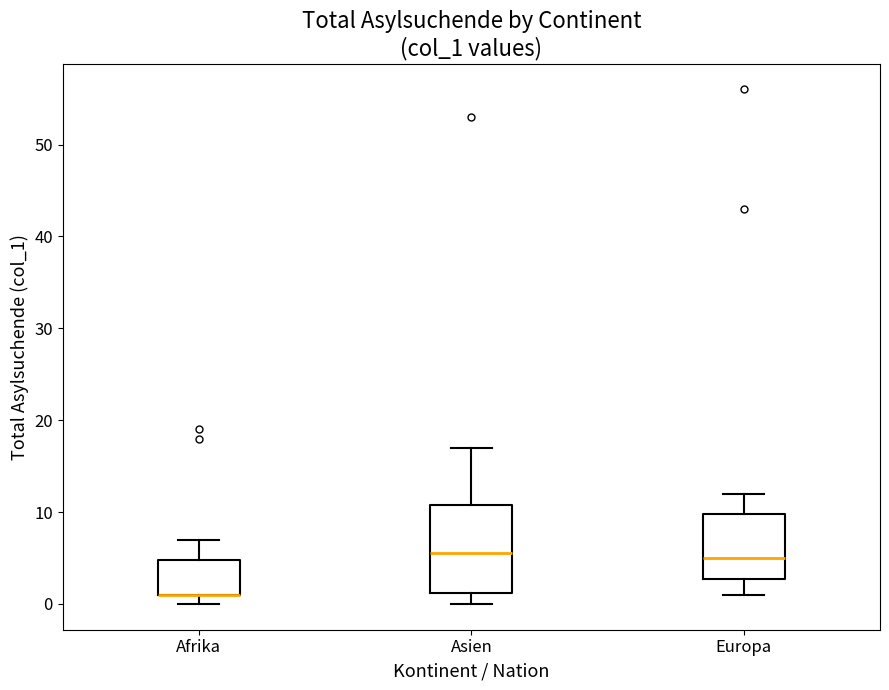

Where is the lower edge of the box for Afrika on the y-axis? The values are not printed on the chart, so give them approximately, as read against the axis.

1